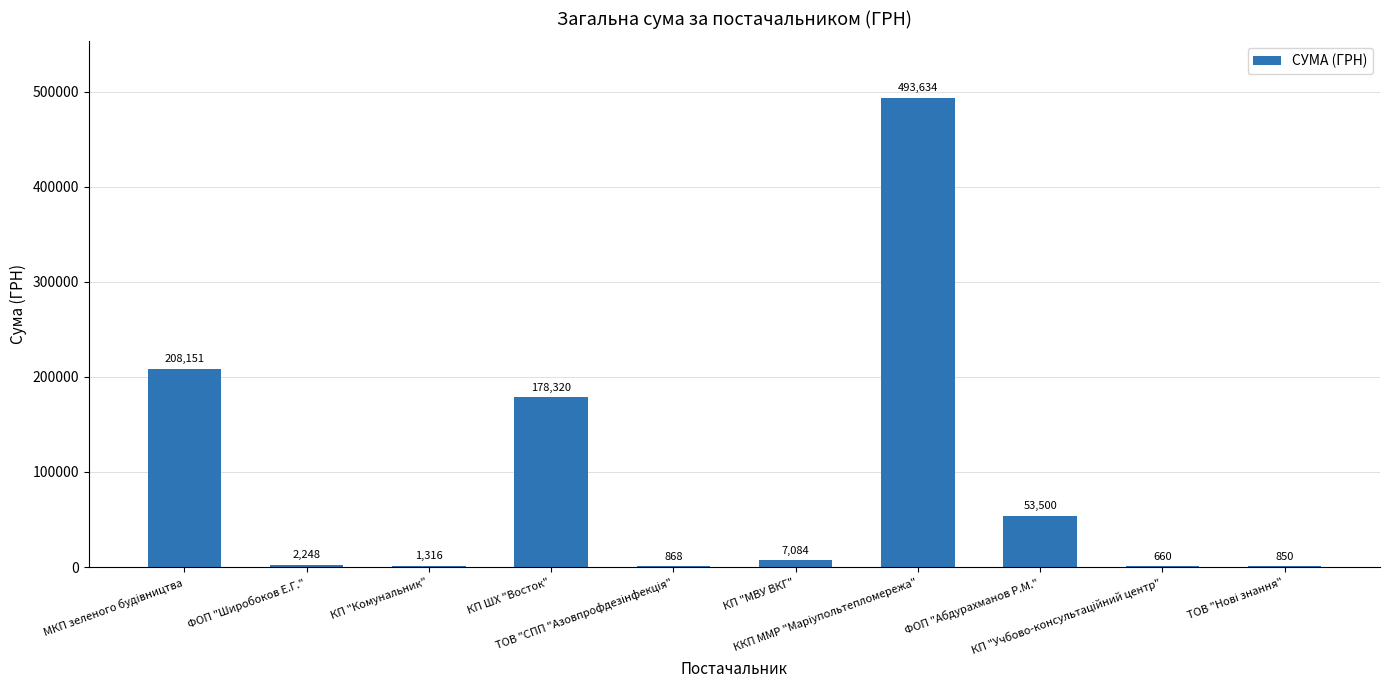

What is the greatest value displayed?

493634.5